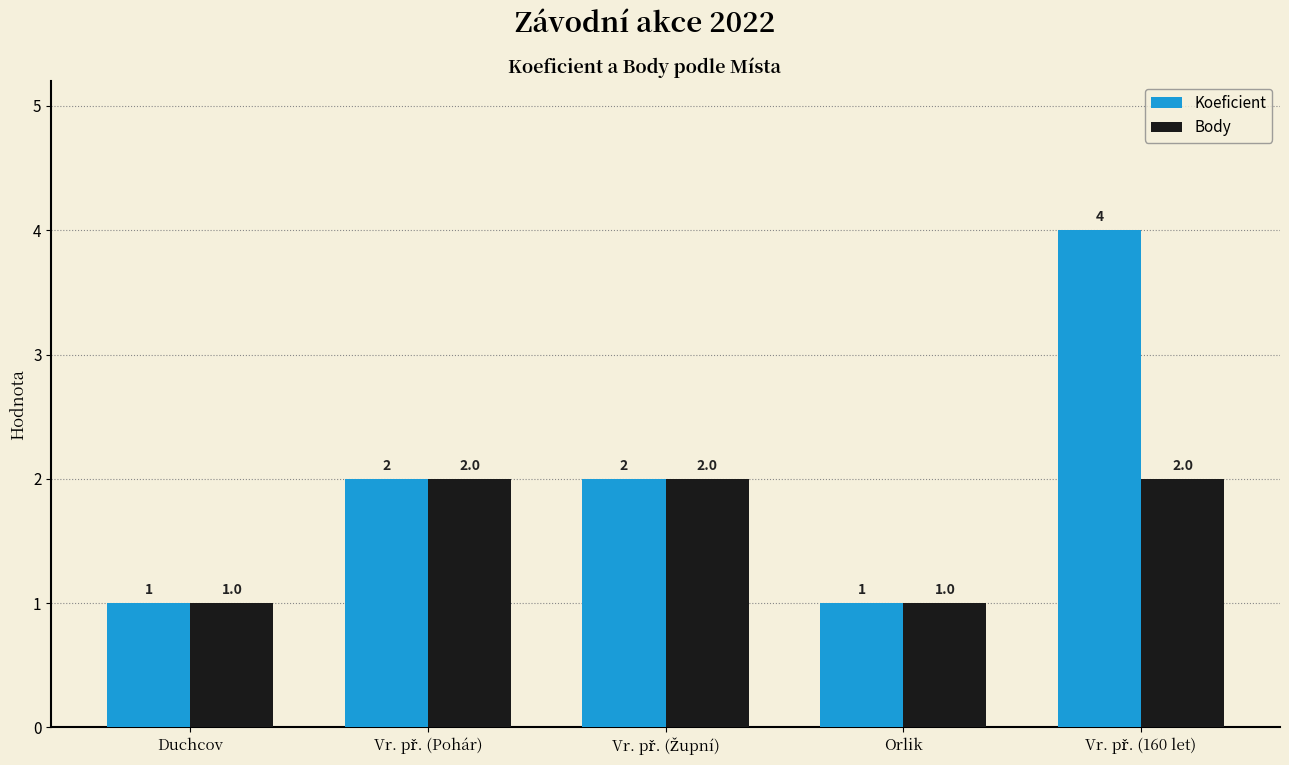

Count the number of categories in the chart.

5